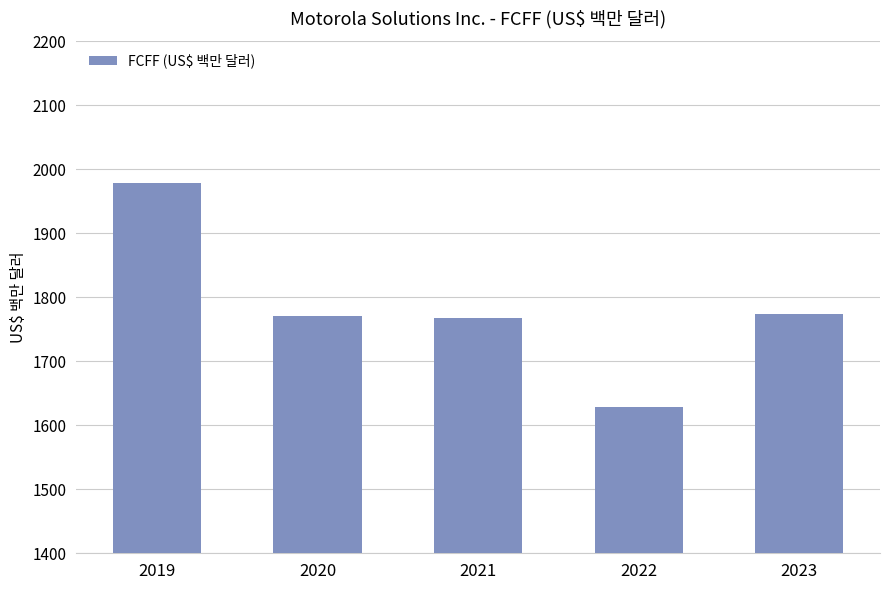

Is it true that the value at 2020 is 1771?

True